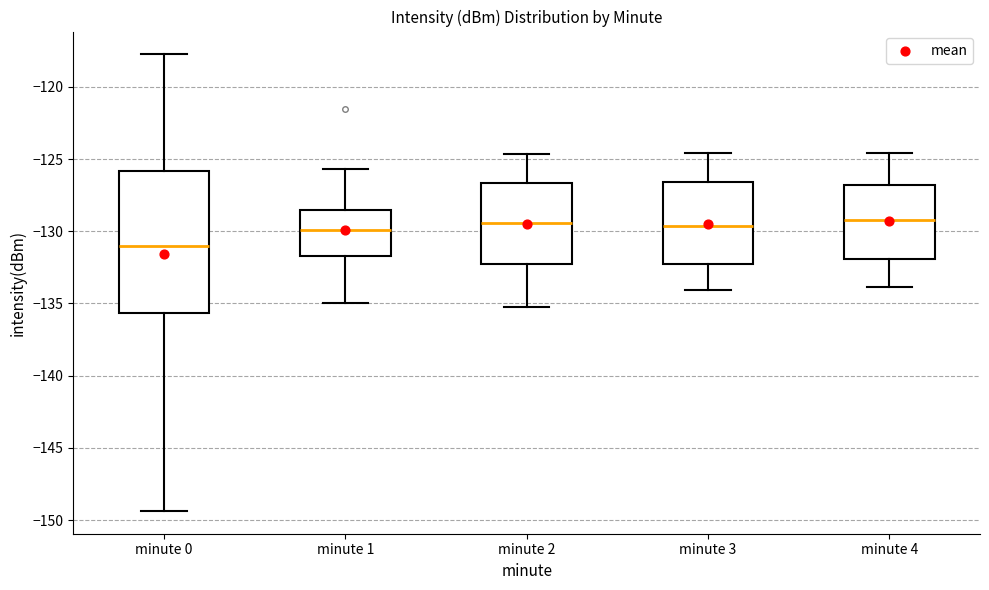

Reading left to right, transcribe this box plot: for each box, give where its median line is, the range the box spans, and where its two whiskers end, as read against the y-axis. The values are not printed on the chart, so give them approximately, as read against the axis.

minute 0: median -131.0, box -135.5 to -126.0, whiskers -149.5 to -117.5
minute 1: median -130.0, box -131.5 to -128.5, whiskers -135.0 to -125.5
minute 2: median -129.5, box -132.5 to -126.5, whiskers -135.0 to -124.5
minute 3: median -129.5, box -132.0 to -126.5, whiskers -134.0 to -124.5
minute 4: median -129.0, box -132.0 to -127.0, whiskers -134.0 to -124.5